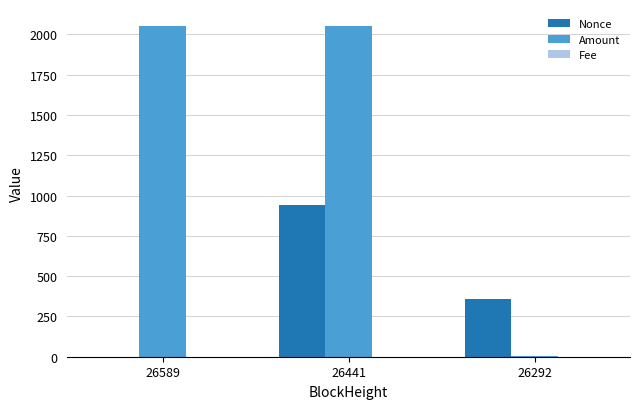

At which label is Nonce closest to 469?

26292